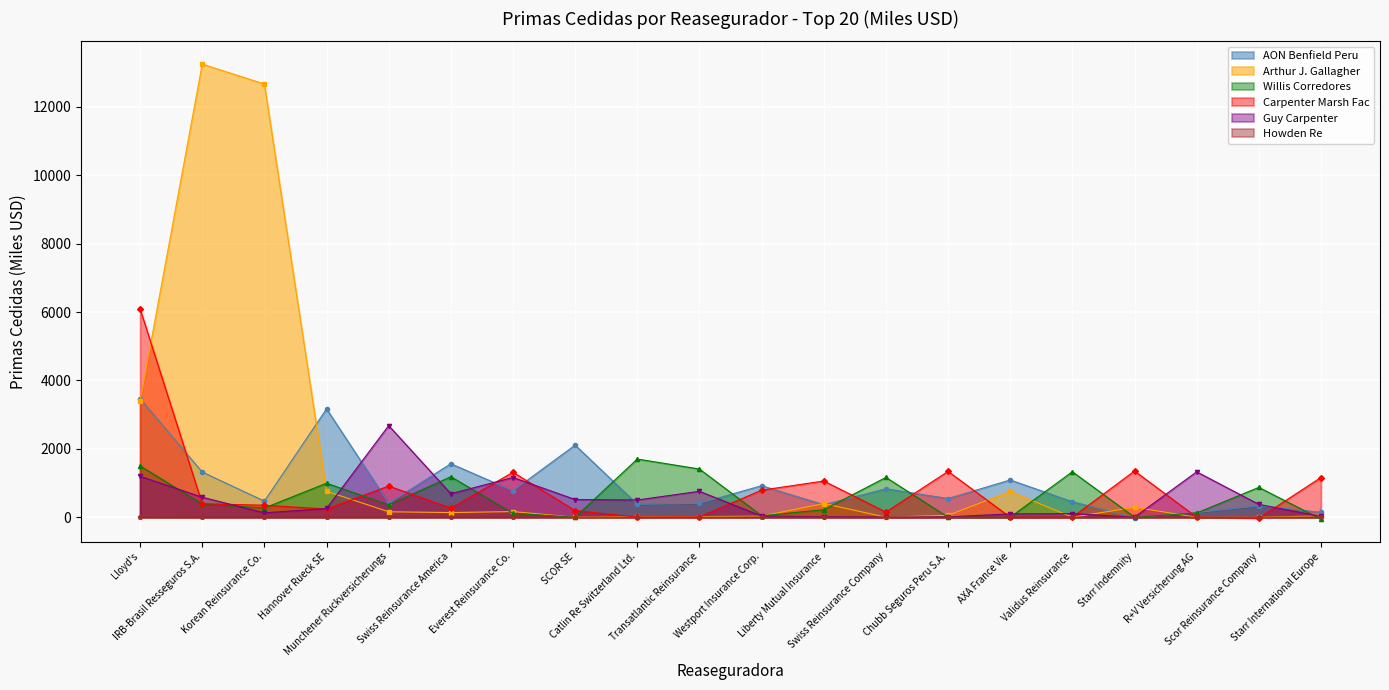

List the series in order of their peak value, lowest first.

Howden Re, Willis Corredores, Guy Carpenter, AON Benfield Peru, Carpenter Marsh Fac, Arthur J. Gallagher